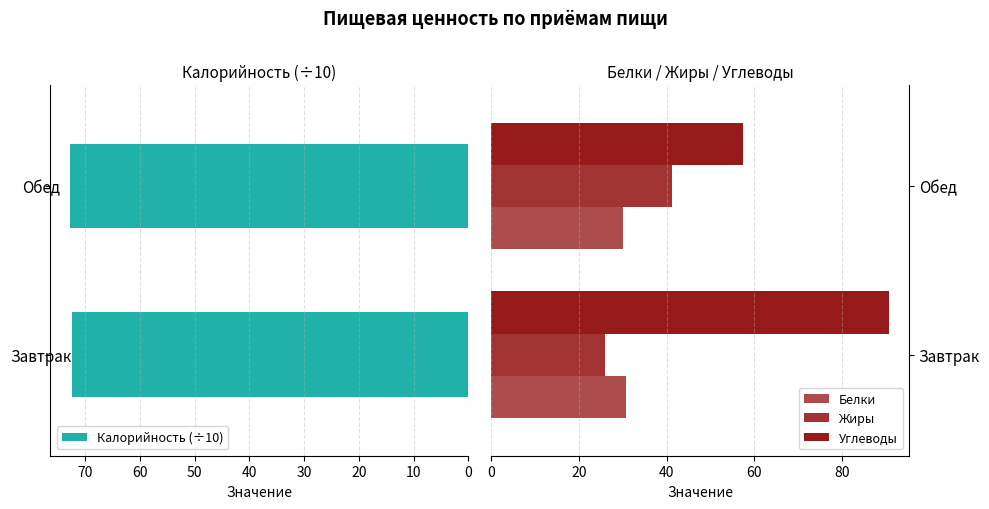

What are all the series names shown in the legend?

Калорийность (÷10), Белки, Жиры, Углеводы